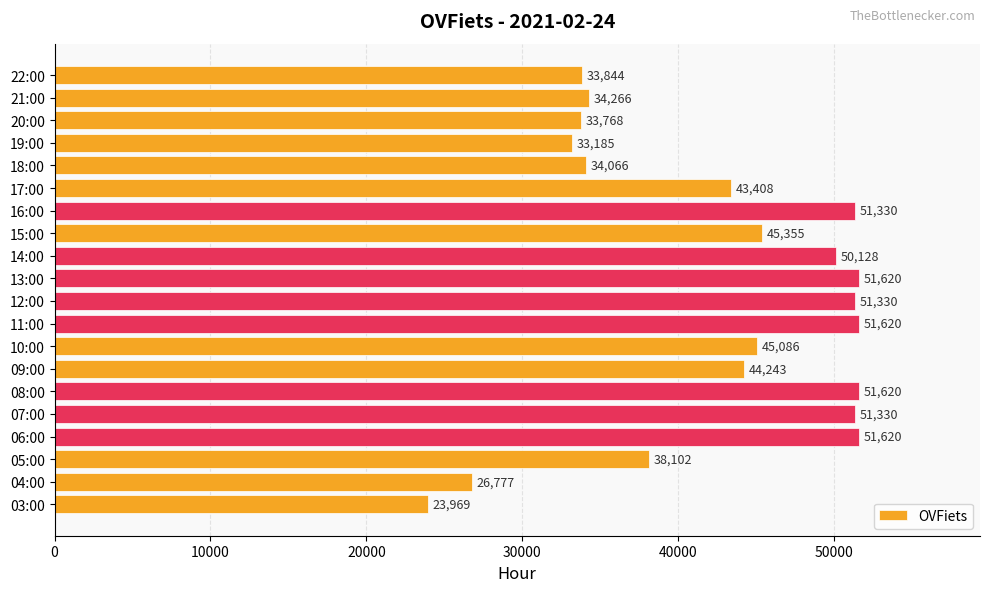

Reading bottom to top, list all the values displayed in this chart.

03:00=23969	04:00=26777	05:00=38102	06:00=51620	07:00=51330	08:00=51620	09:00=44243	10:00=45086	11:00=51620	12:00=51330	13:00=51620	14:00=50128	15:00=45355	16:00=51330	17:00=43408	18:00=34066	19:00=33185	20:00=33768	21:00=34266	22:00=33844